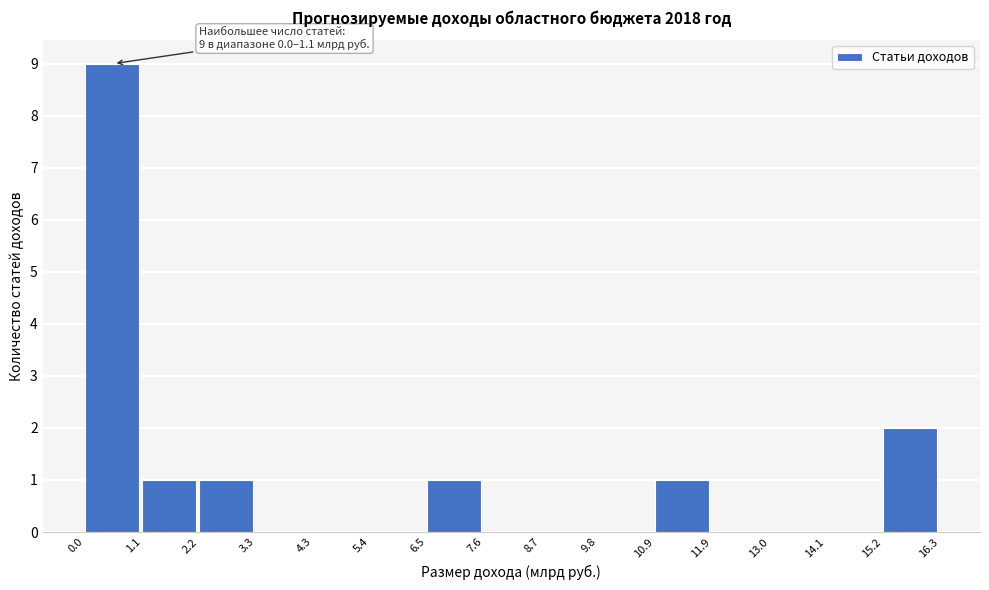

Which range on the x-axis has the tallest bar?

0.0 to 1.1